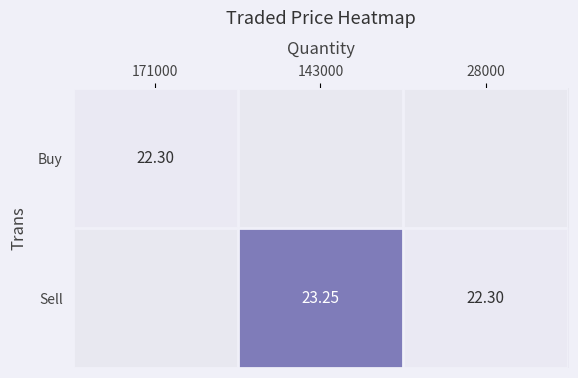

Is the value of Buy at 171000 greater than the value of Sell at 143000?

No